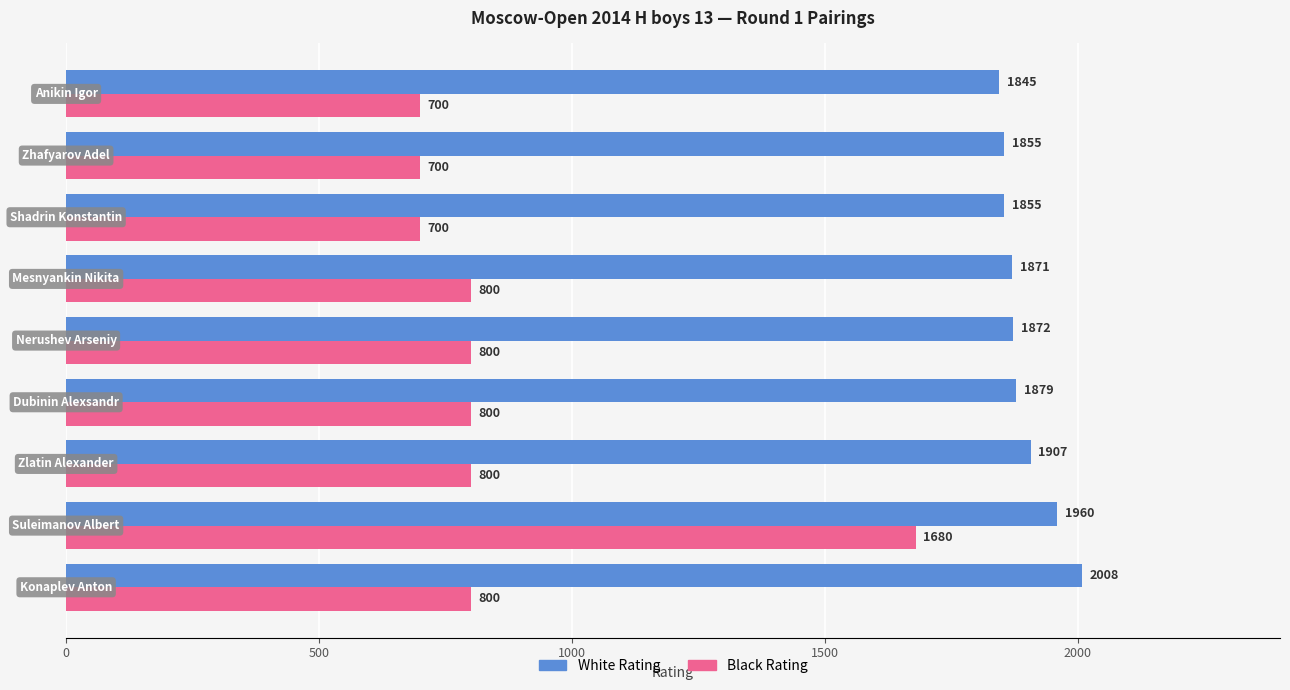

Which series has the largest total across all categories?

White Rating